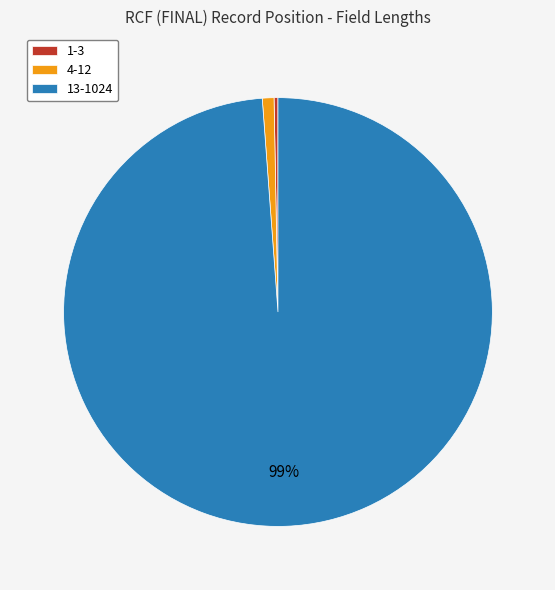

What is the majority slice?

13-1024